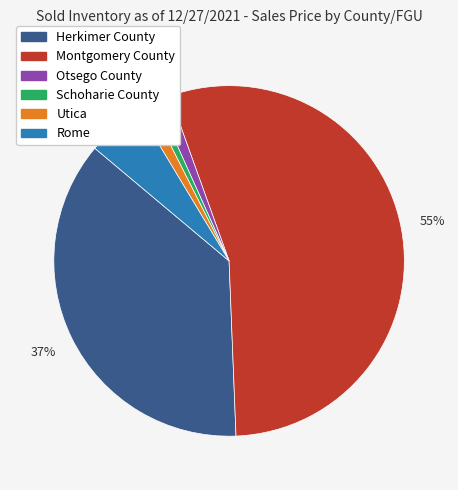

What portion of the pie excludes Utica?

98.8%